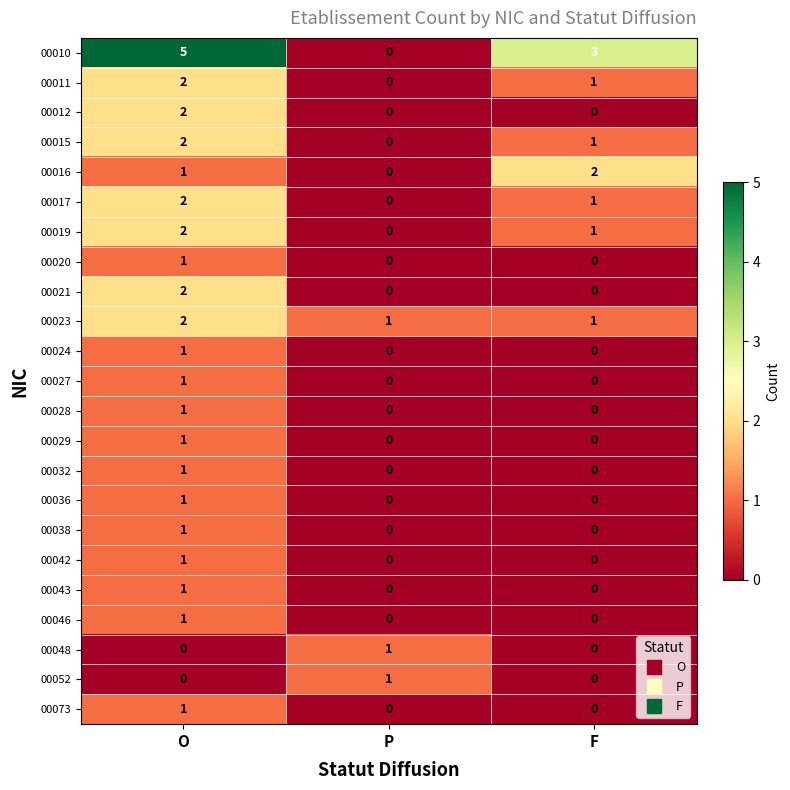

How many positive values does the 00017 series have?

2